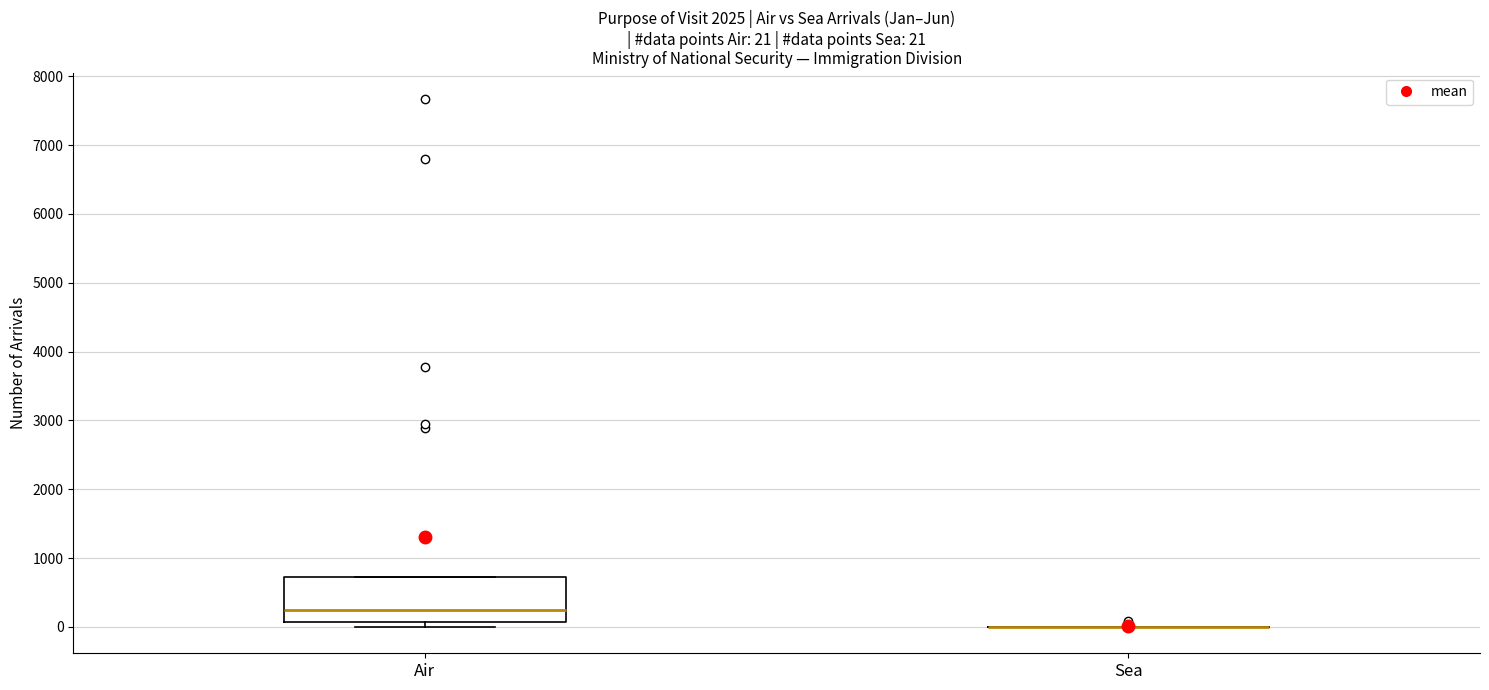

Comparing the boxes themselves (not the whiskers), which one is the tallest?

Air